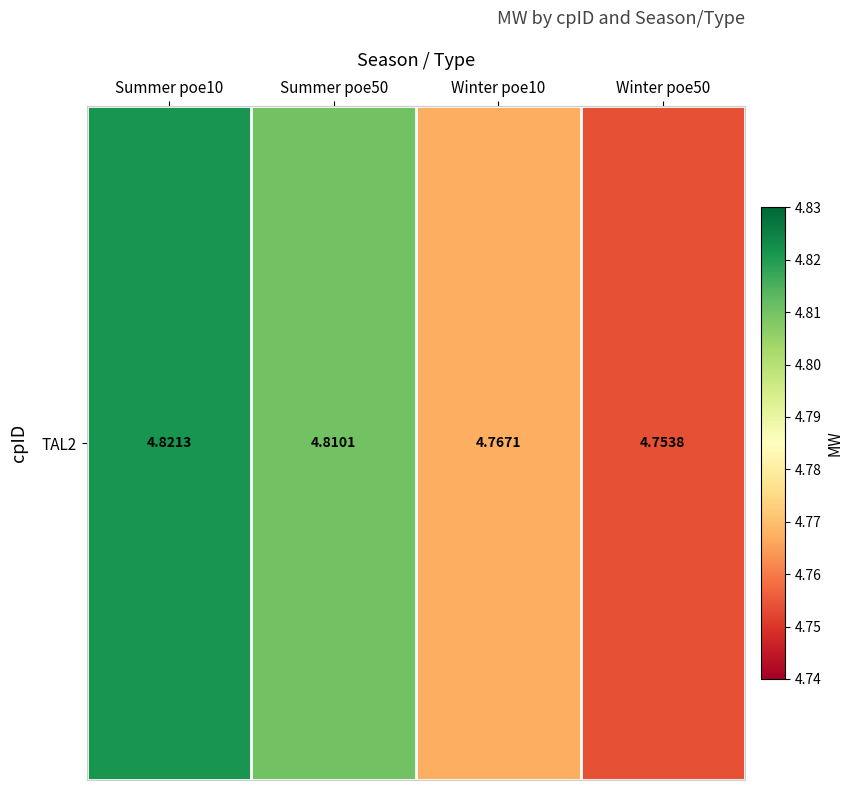

What is the sum of the values at Summer poe50 and Winter poe50?

9.6